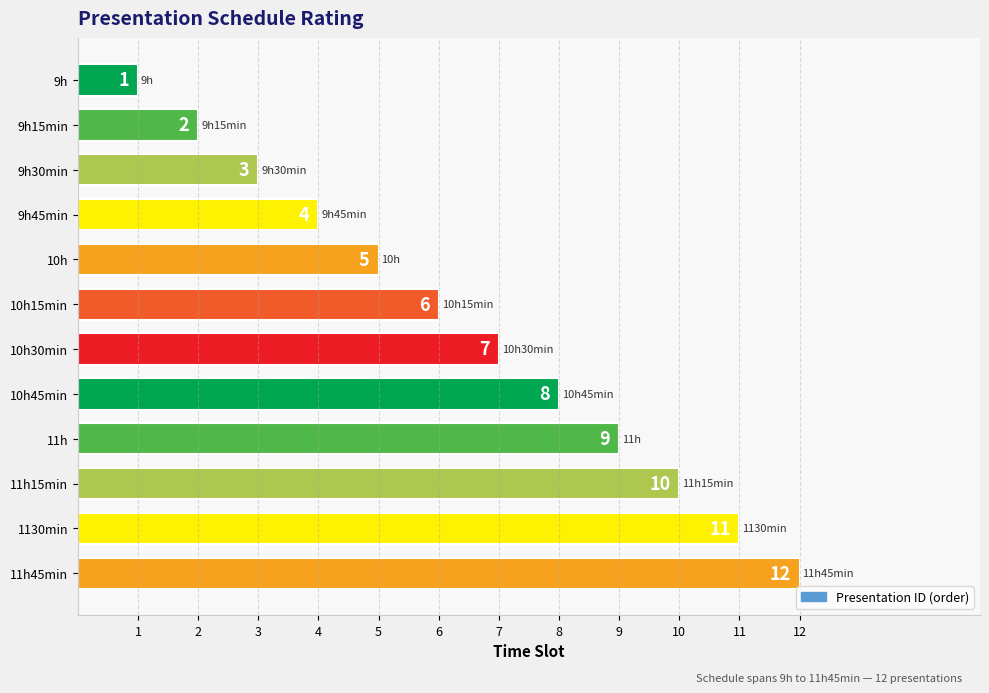

The value at 11h45min is 19. True or false?

False